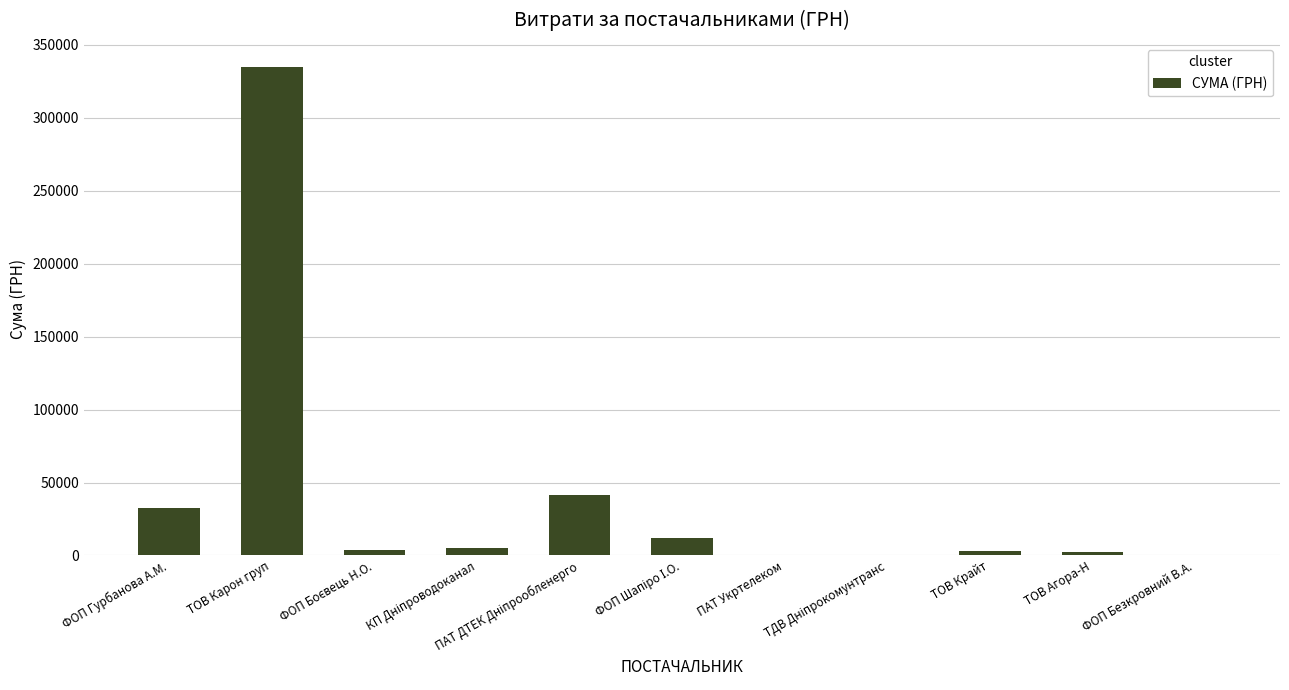

Count the number of categories in the chart.

11